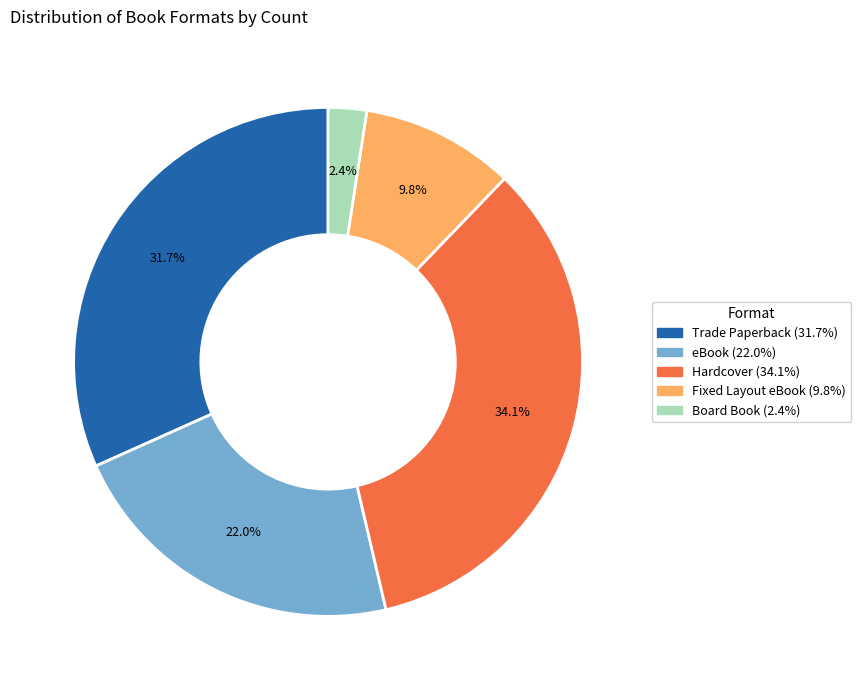

Between Trade Paperback and Hardcover, which is larger?

Hardcover